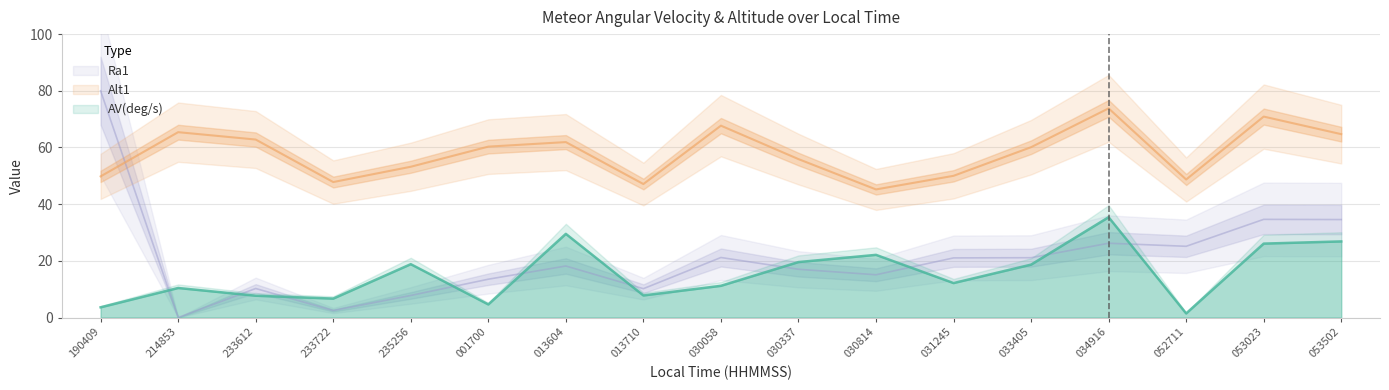

What is the label of the 4th point from the left?

233722